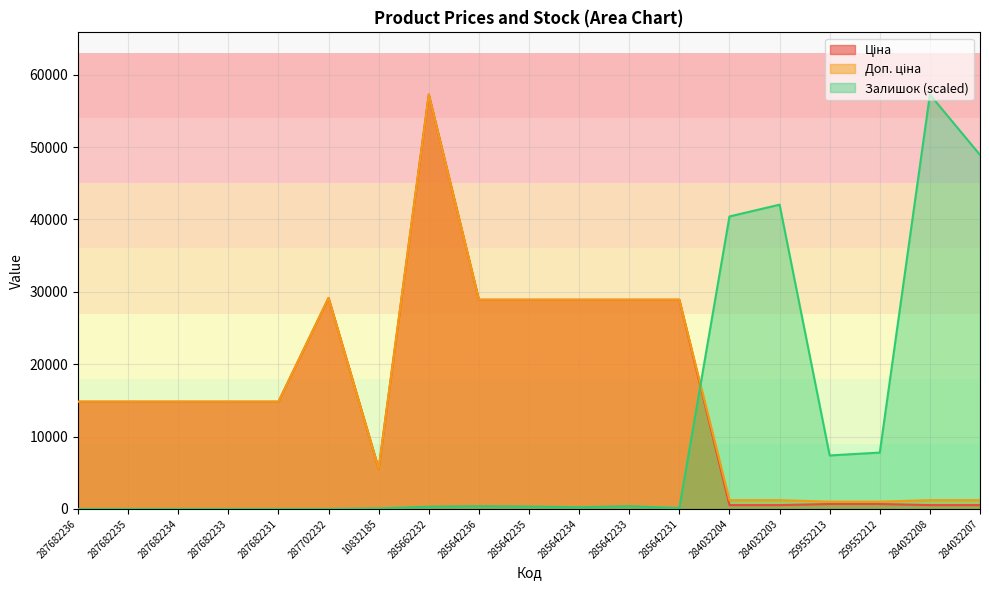

In Ціна, how many points are higher than both neighbors (excluding endpoints)?

2